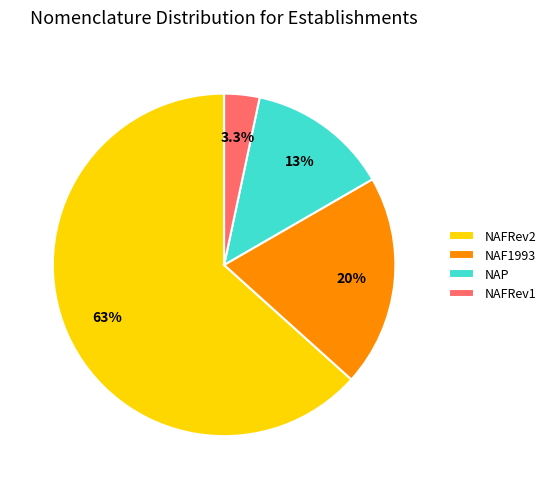

The NAP slice represents 6% of the pie. True or false?

False